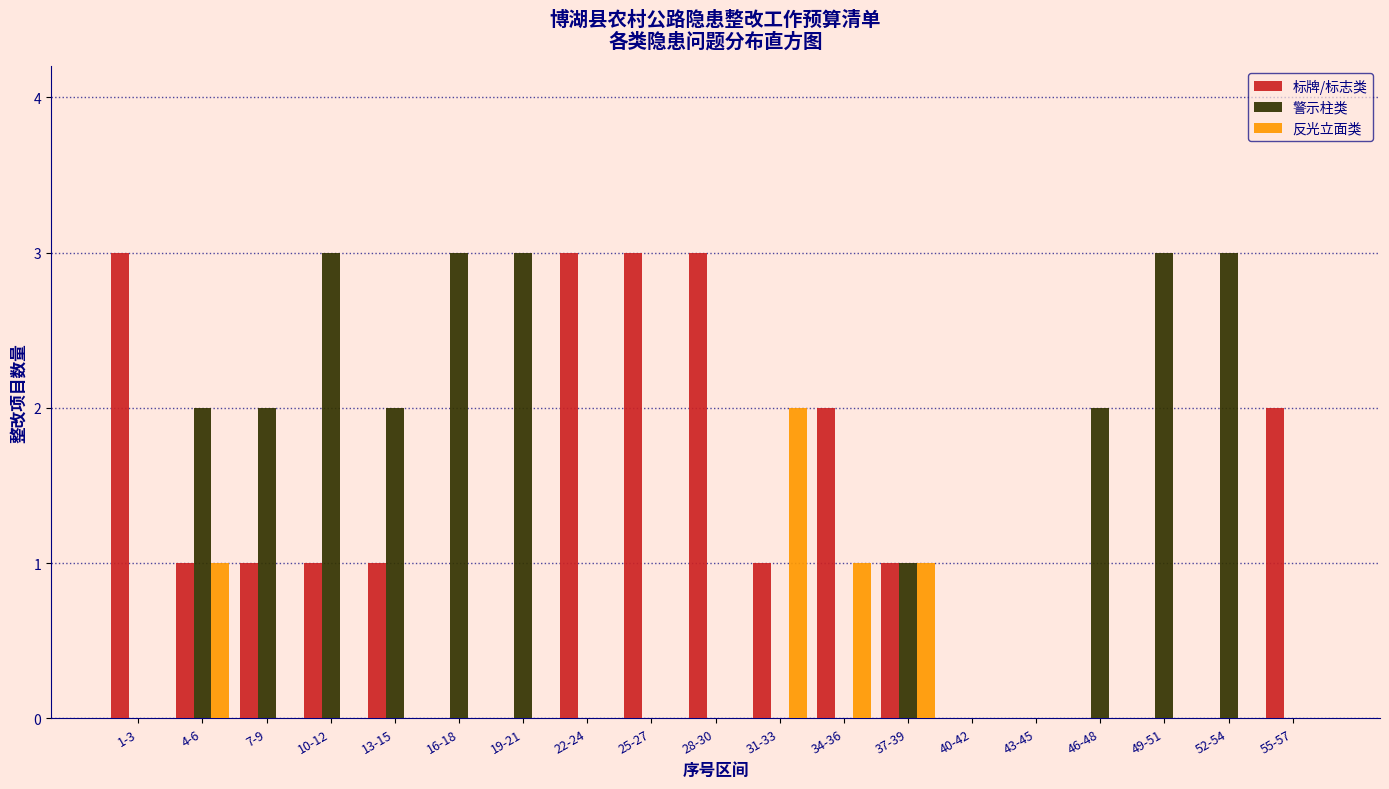

What is the greatest value displayed?

3